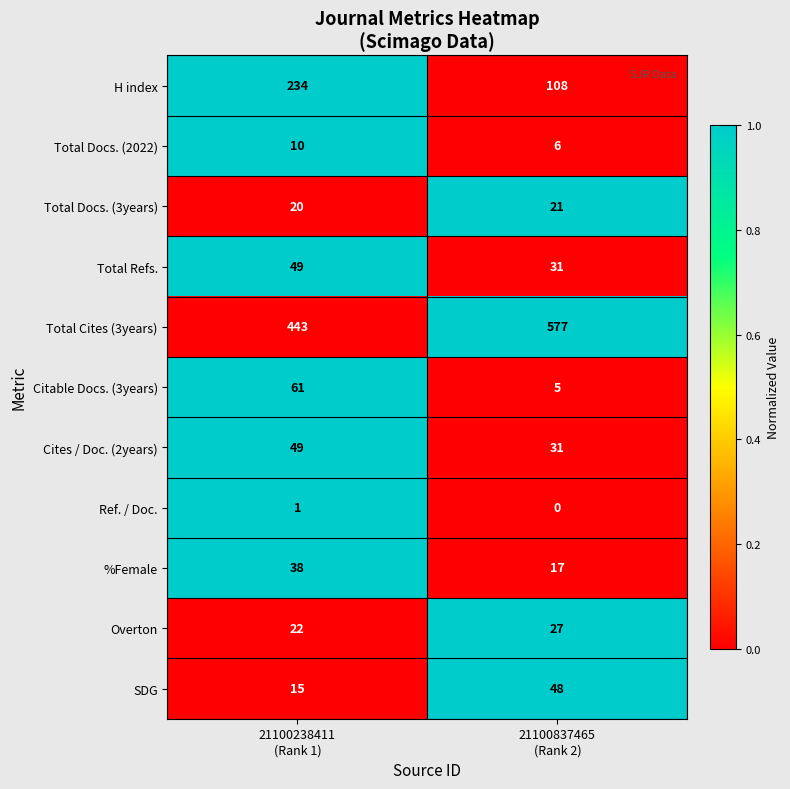

Which series has the widest spread of values?

Total Cites (3years)